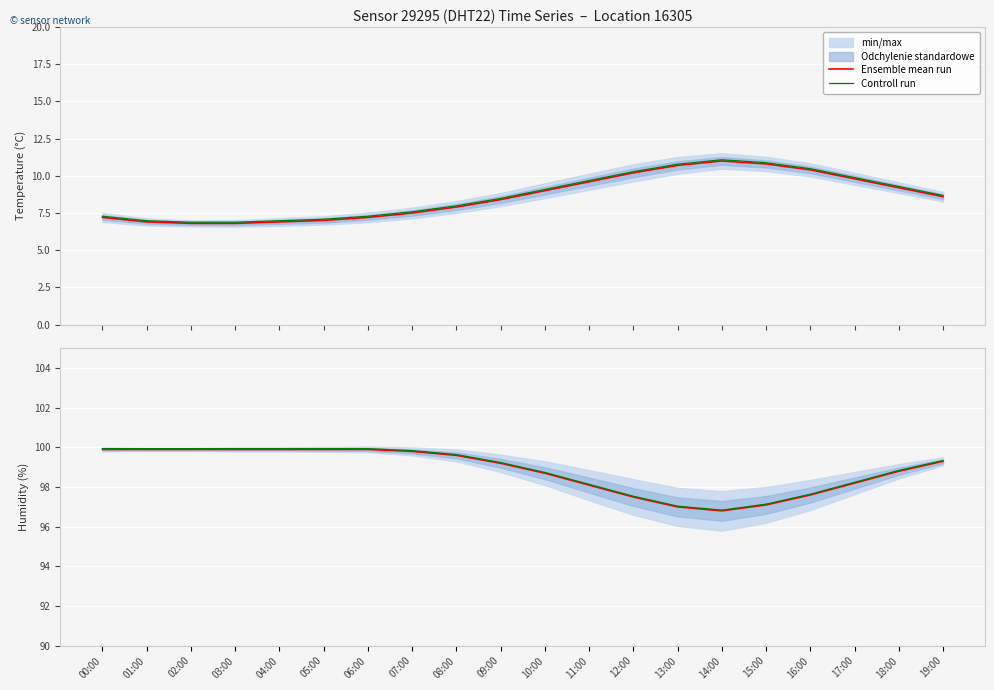

Rank the series at 17:00 from highest to lowest value.

Controll run, Ensemble mean run